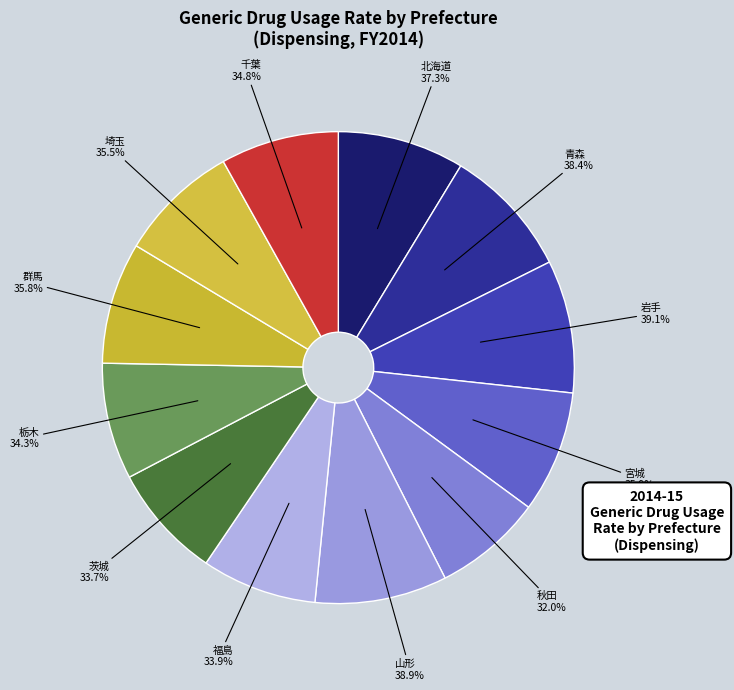

Is 茨城 the majority of the pie?

No